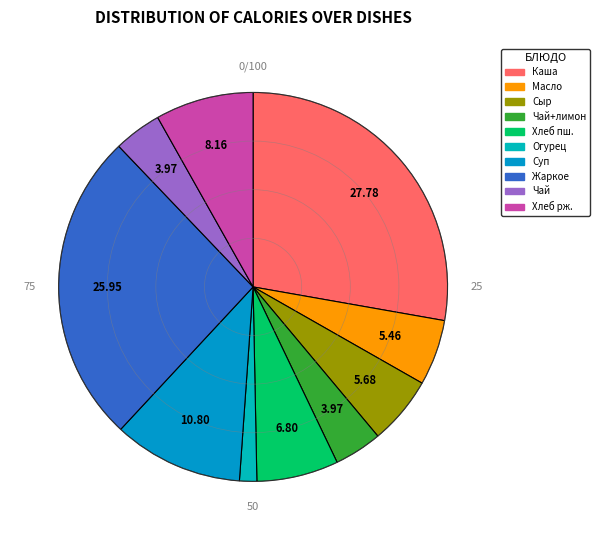

How many slices are in this pie chart?

10